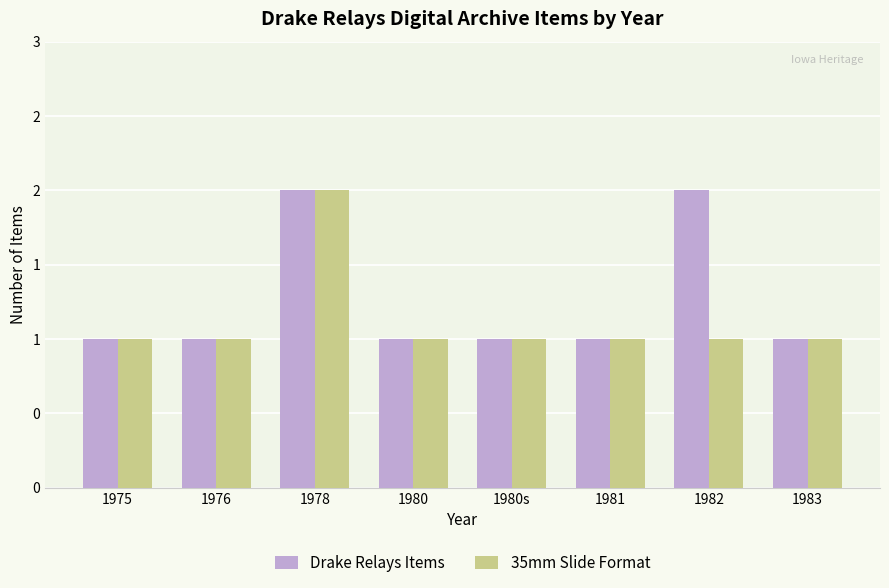

Where is 35mm Slide Format nearest to the value 1?

1975